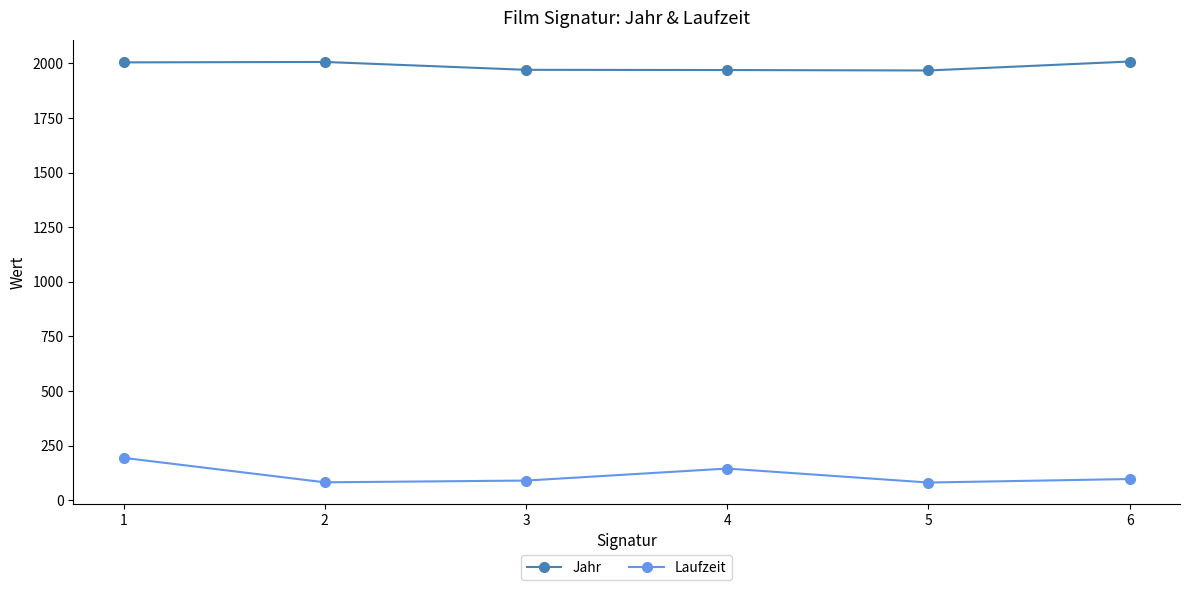

List the series in order of their overall mean, highest first.

Jahr, Laufzeit